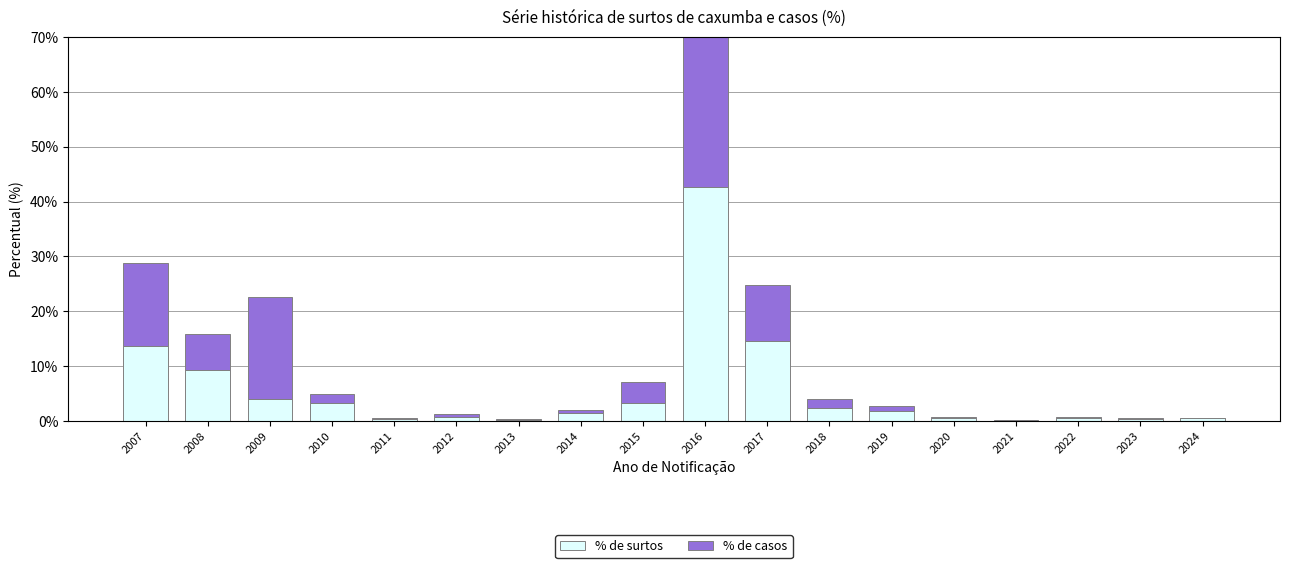

At 2009, list the series in order from largest to smallest.

% de casos, % de surtos